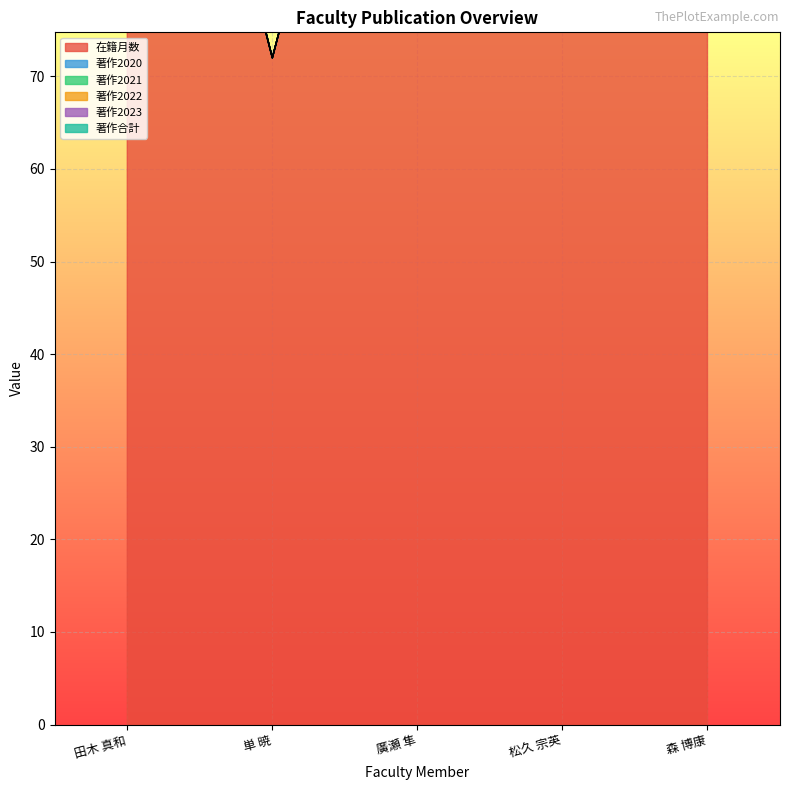

Reading left to right, list all the values displayed in this chart.

在籍月数: 132	72	132	195	138
著作2020: 1	0	0	4	0
著作2021: 0	0	0	5	0
著作2022: 0	0	0	7	0
著作2023: 1	0	0	5	0
著作合計: 2	0	0	65	0